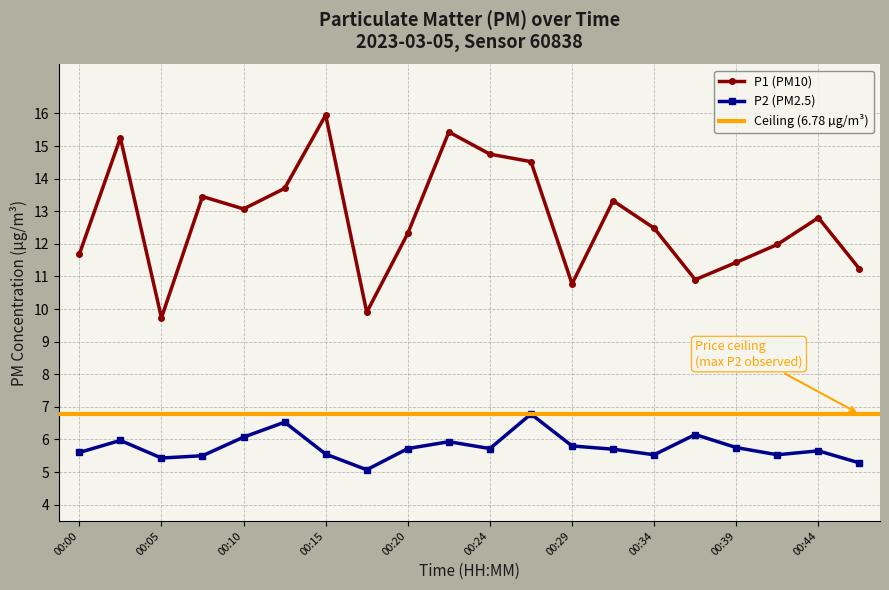

Is the value of P2 at 00:44 greater than the value of P1 at 00:37?

No